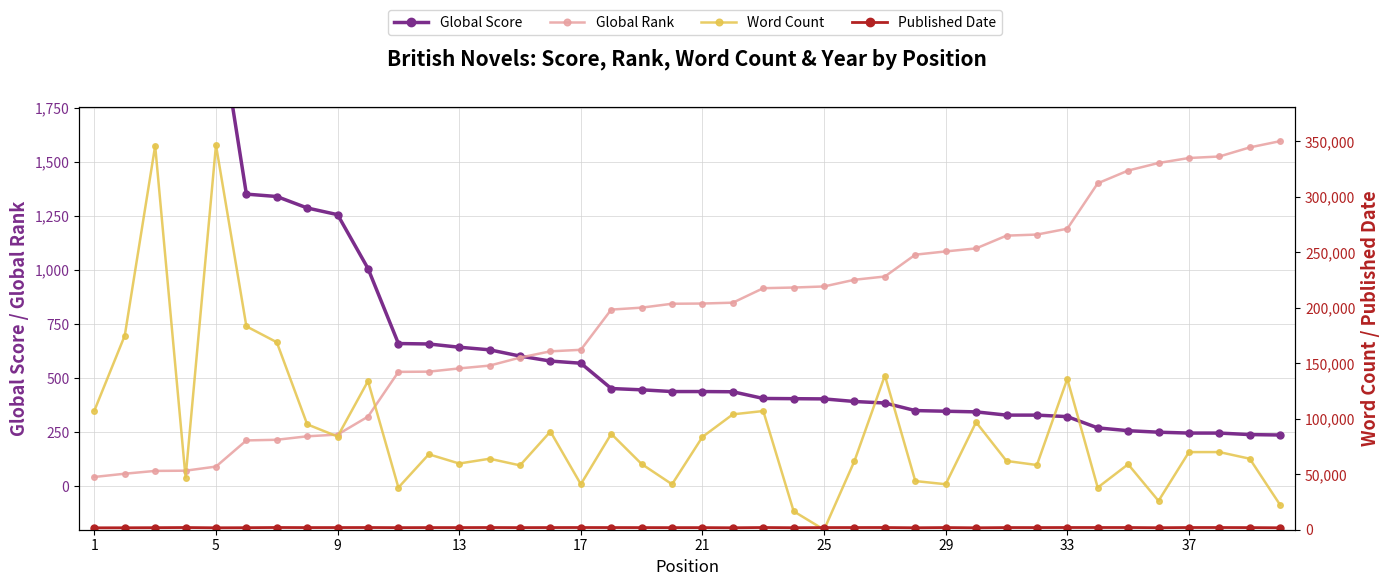

Which category has the lowest value in the Global Rank series?

1